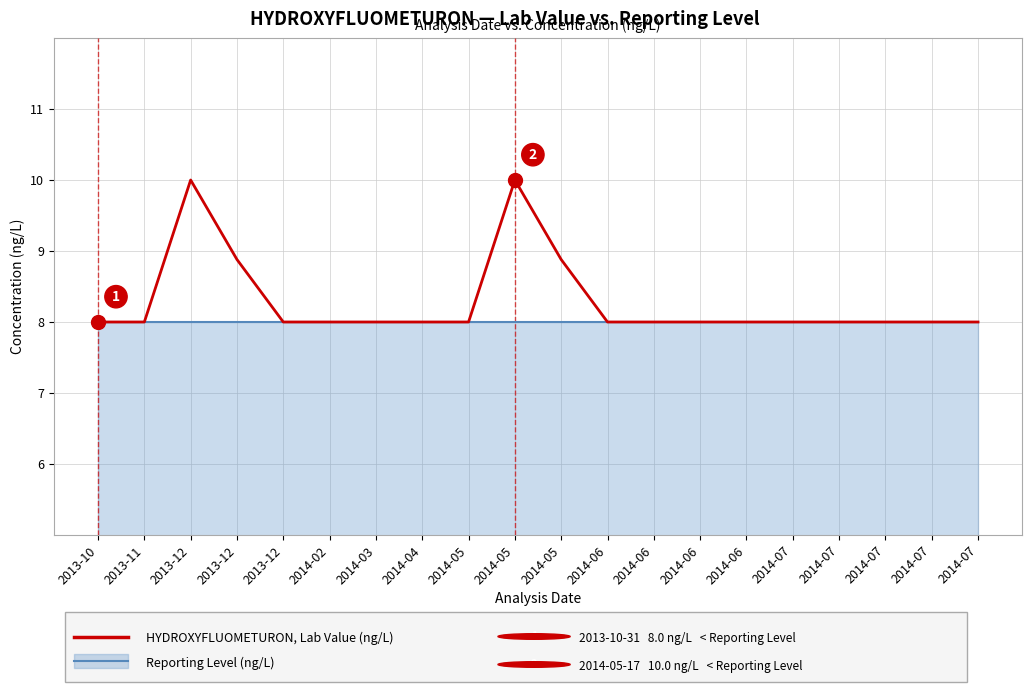

List the series in order of their overall mean, lowest first.

Reporting Level (ng/L), HYDROXYFLUOMETURON, Lab Value (ng/L)